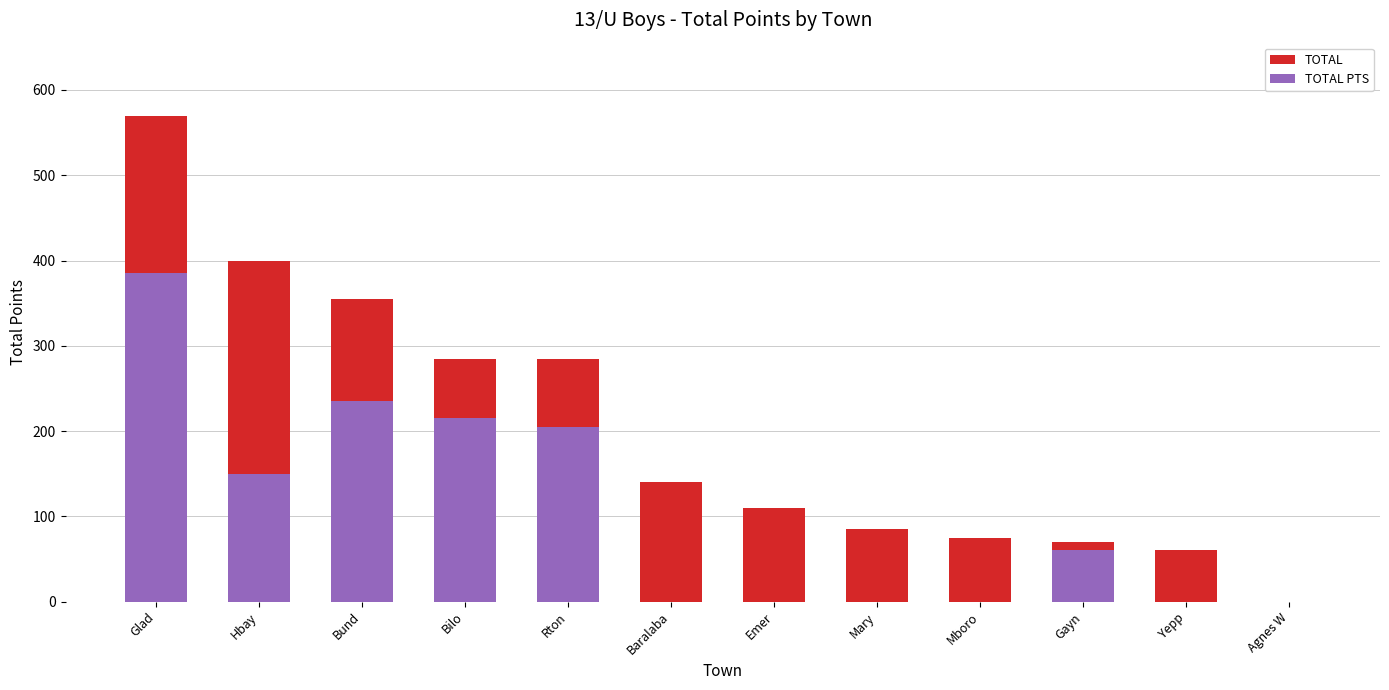

How many series are shown in this chart?

2